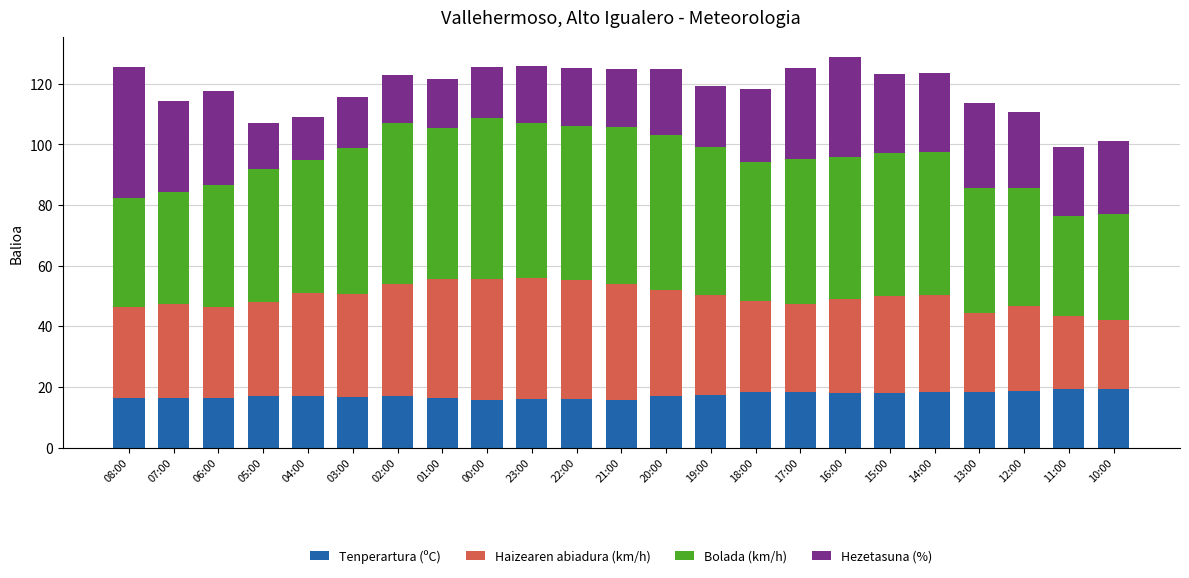

What is the total value across all series at 19:00?

119.2